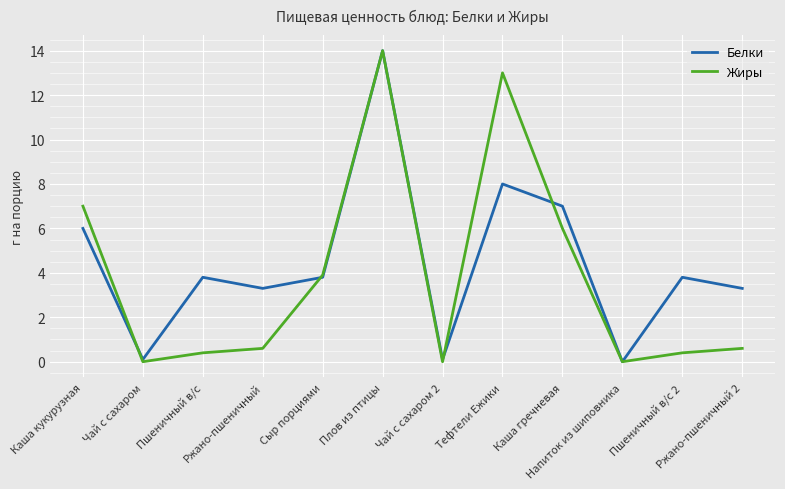

Where is the first local maximum for Белки?

Пшеничный в/с